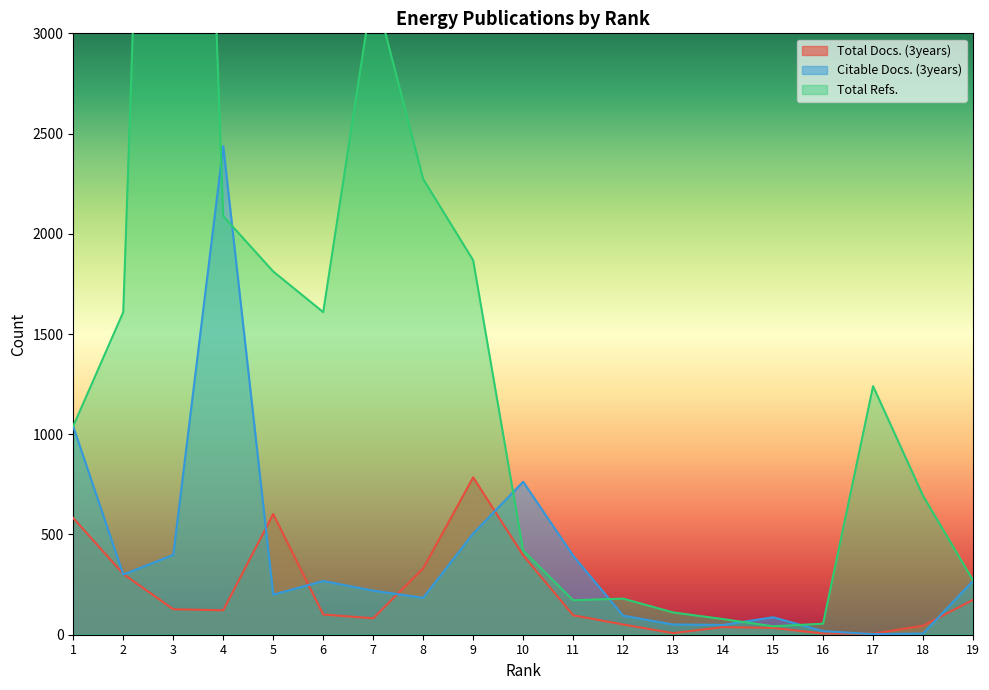

What is the difference between the maximum and minimum values in the Total Docs. (3years) series?

780